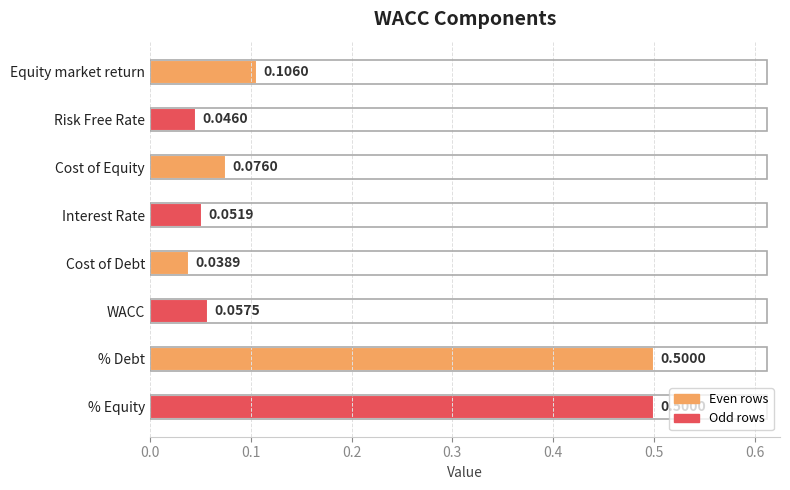

At which label is the value closest to 0?

Cost of Debt